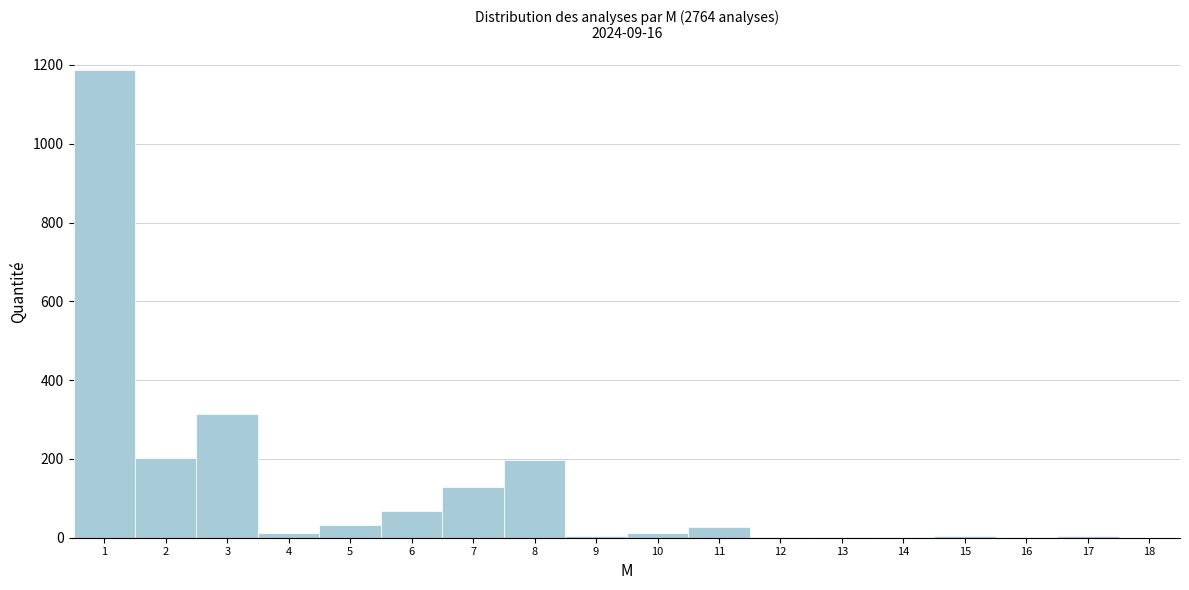

Which range on the x-axis has the tallest bar?

0.5 to 1.5